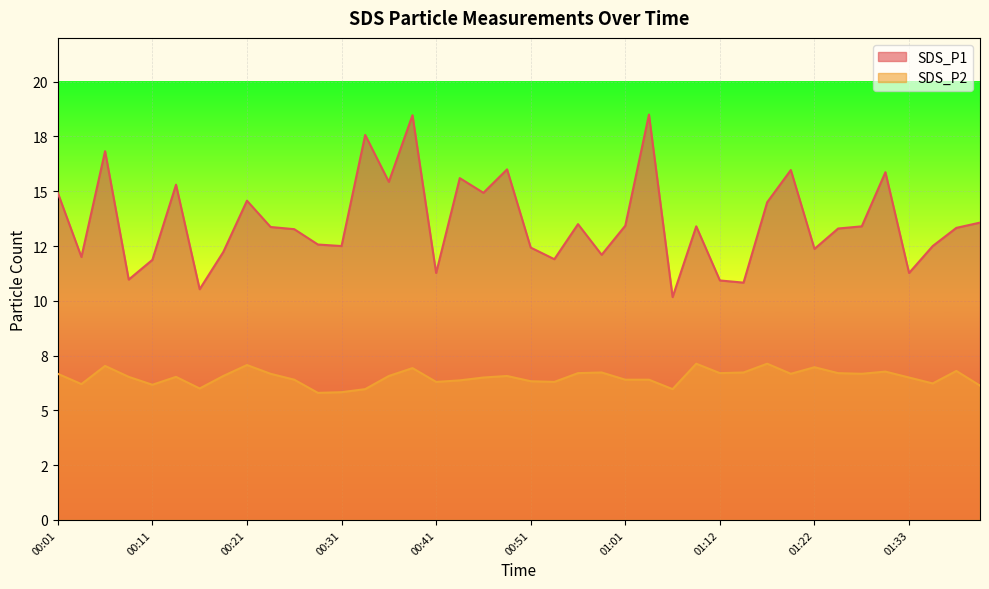

What is the label of the 36th point from the right?

00:11